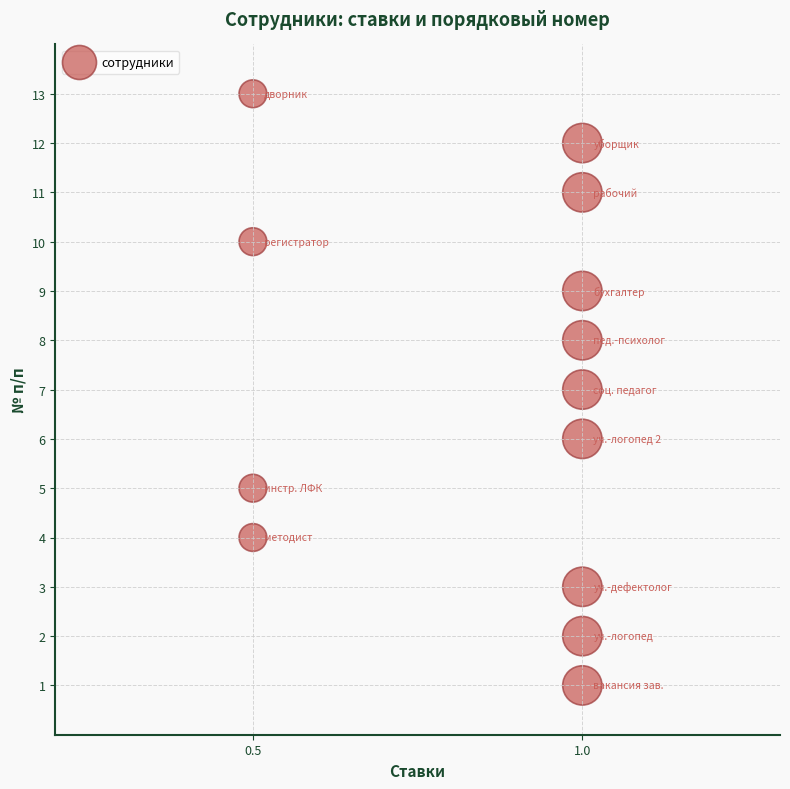

What is the range of Y values (max minus min)?

12